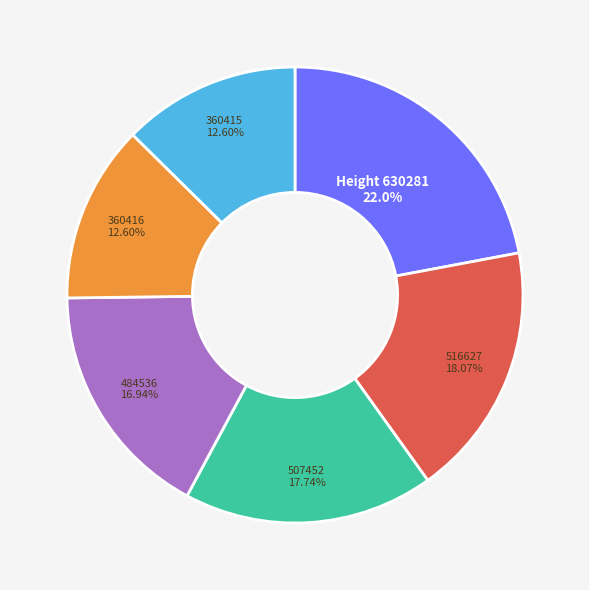

How many segments does this pie chart have?

6